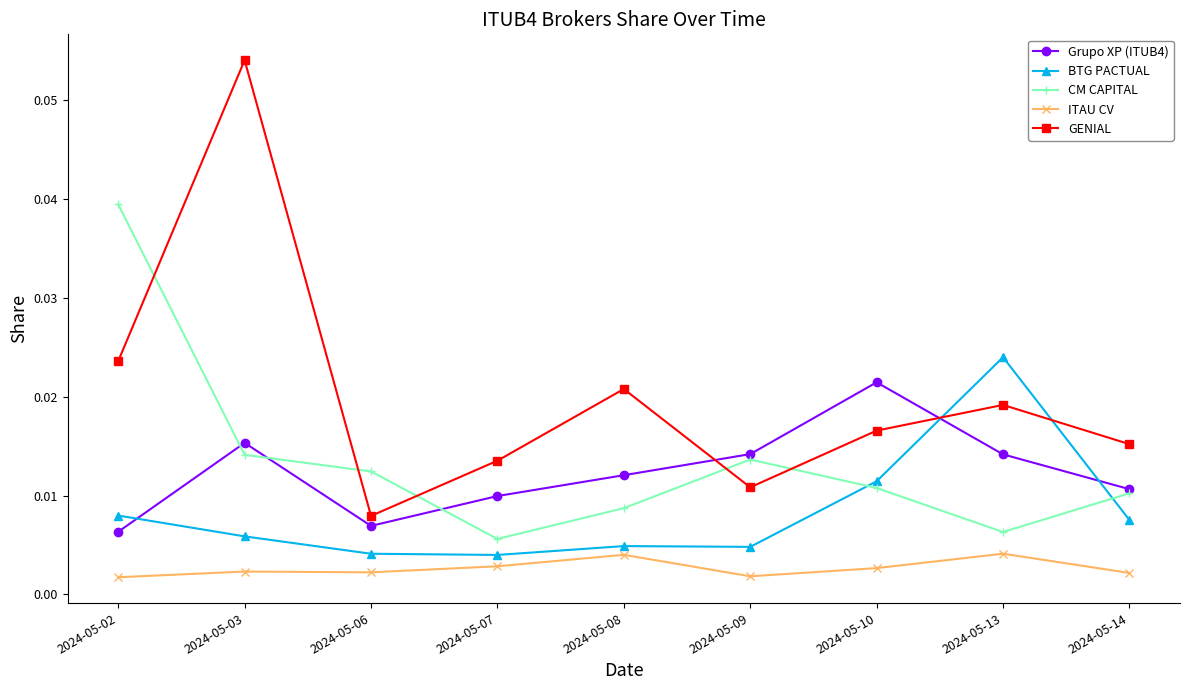

Which label corresponds to the largest value in the chart?

2024-05-03